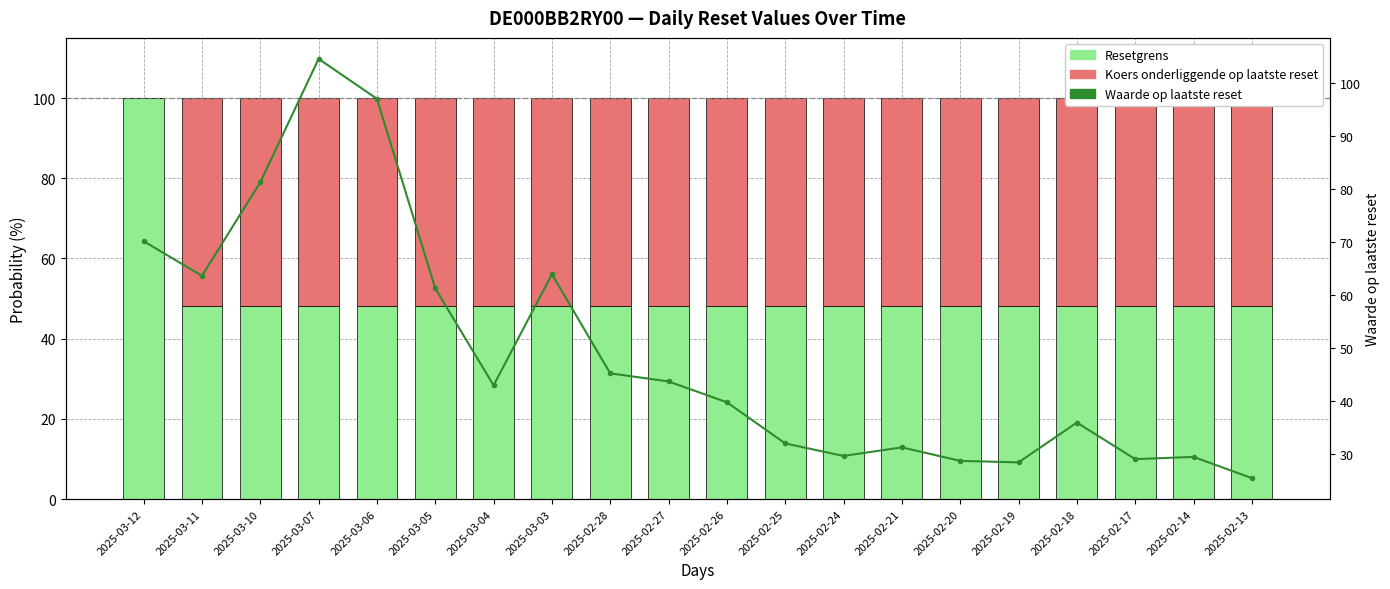

How many data points does each series have?

20